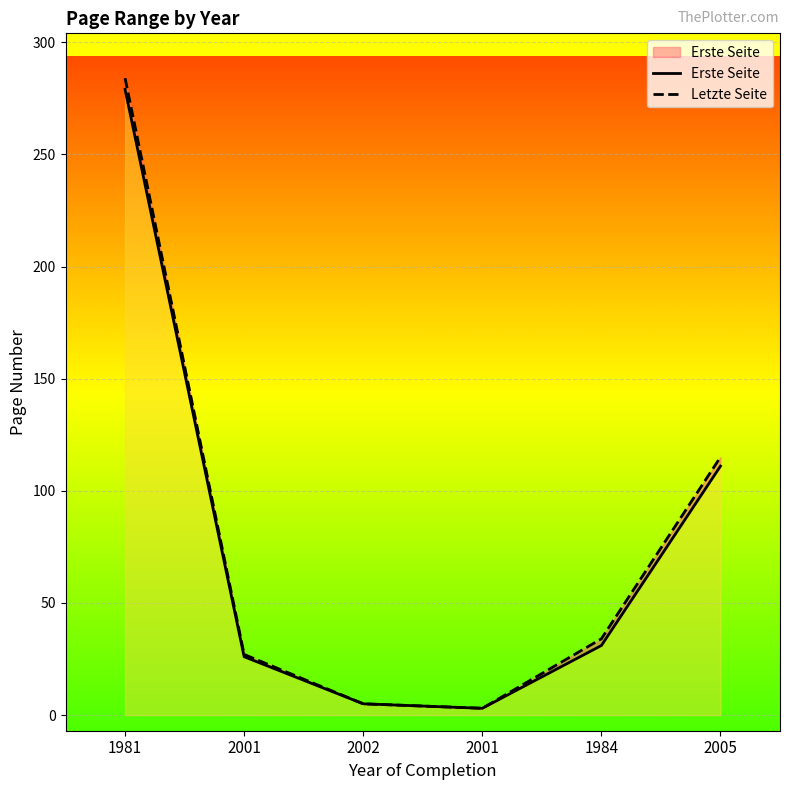

Between 1984 and 2002, which is larger?

1984